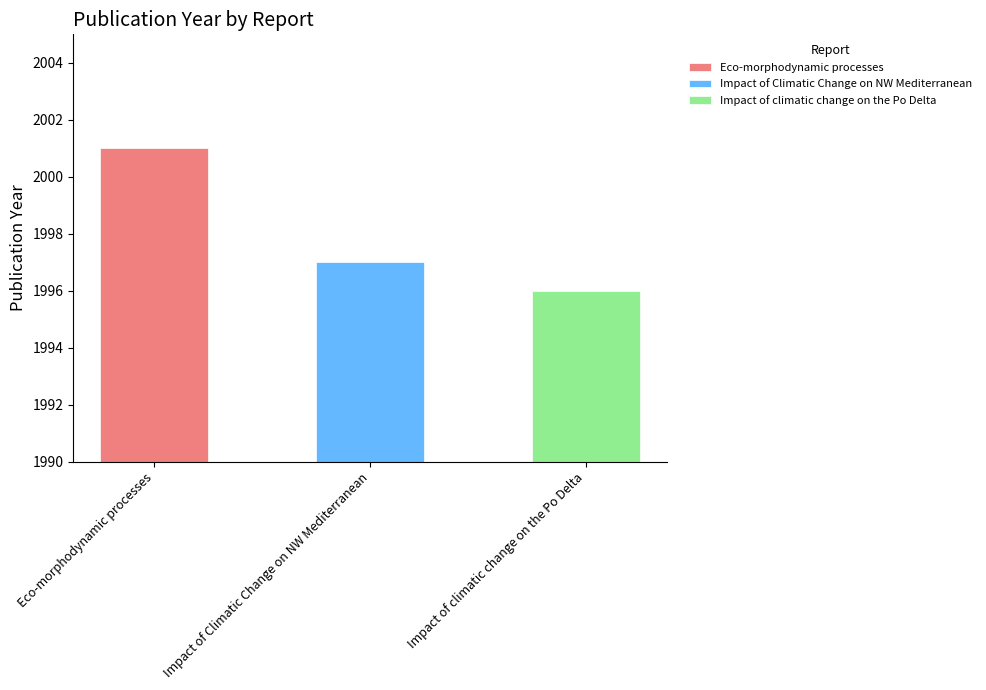

List the labels in order of value, smallest first.

Impact of climatic change on the Po Delta, Impact of Climatic Change on NW Mediterranean, Eco-morphodynamic processes